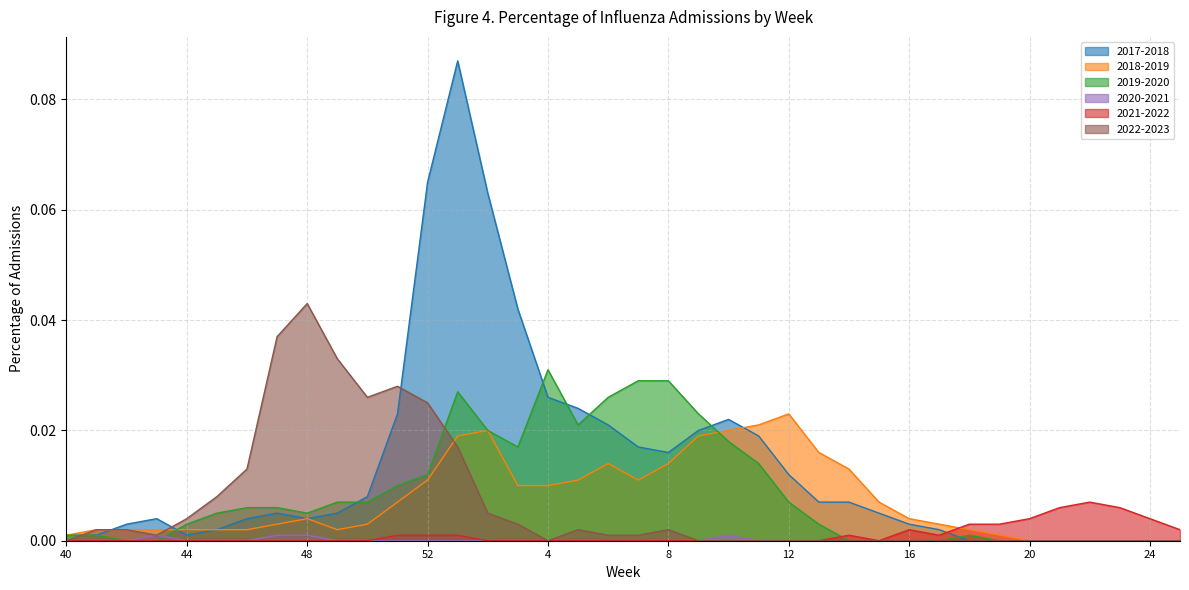

Between 44 and 23, which series saw the biggest shift?

2021-2022